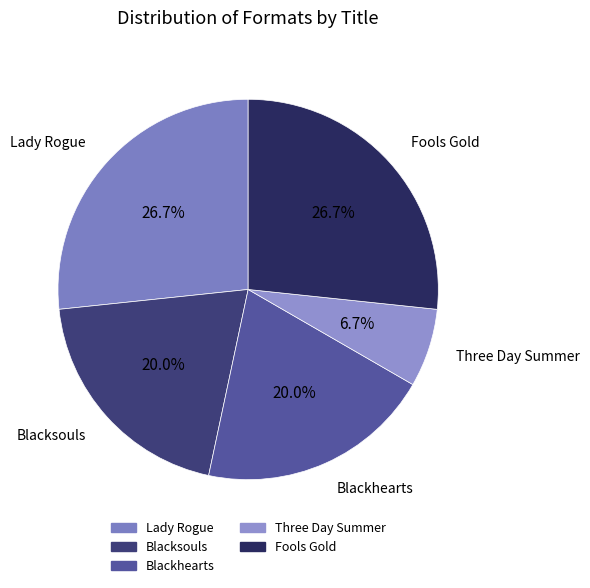

Is the sum of Blacksouls and Three Day Summer greater than half?

No